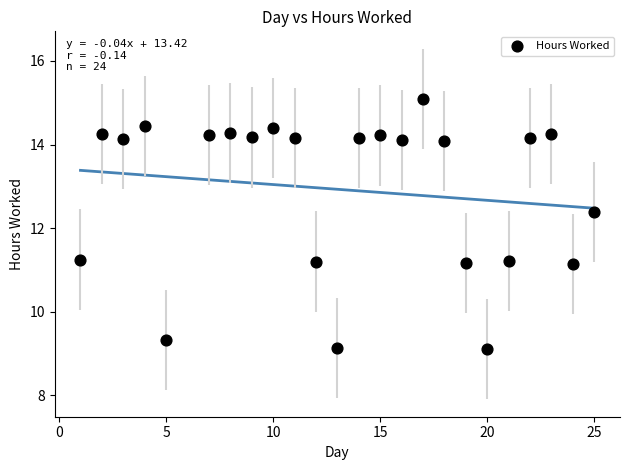

What is the range of X values (max minus min)?

24.0